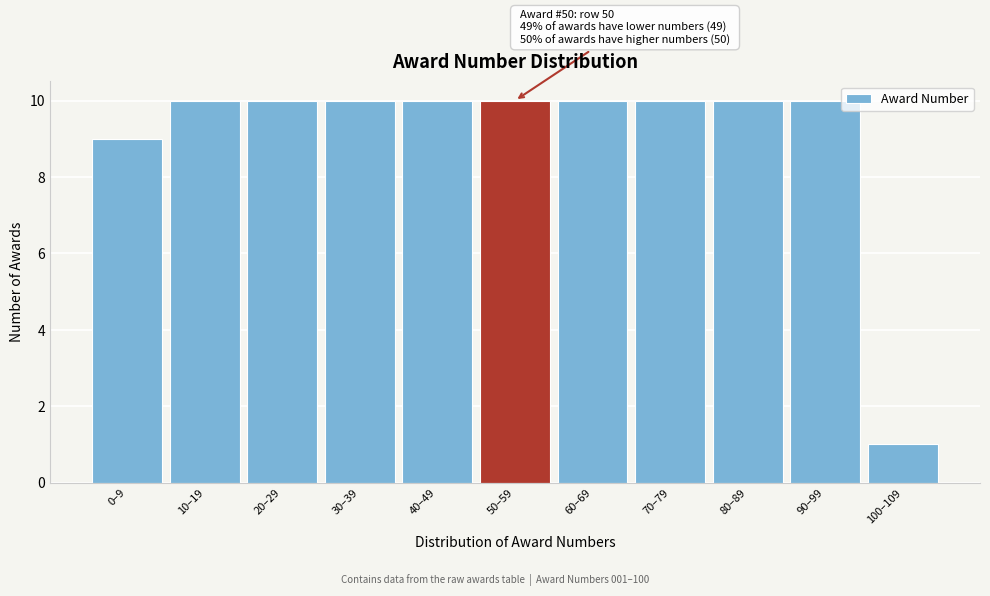

Reading left to right, transcribe all the data shown in this chart.

0–9=9	10–19=10	20–29=10	30–39=10	40–49=10	50–59=10	60–69=10	70–79=10	80–89=10	90–99=10	100–109=1